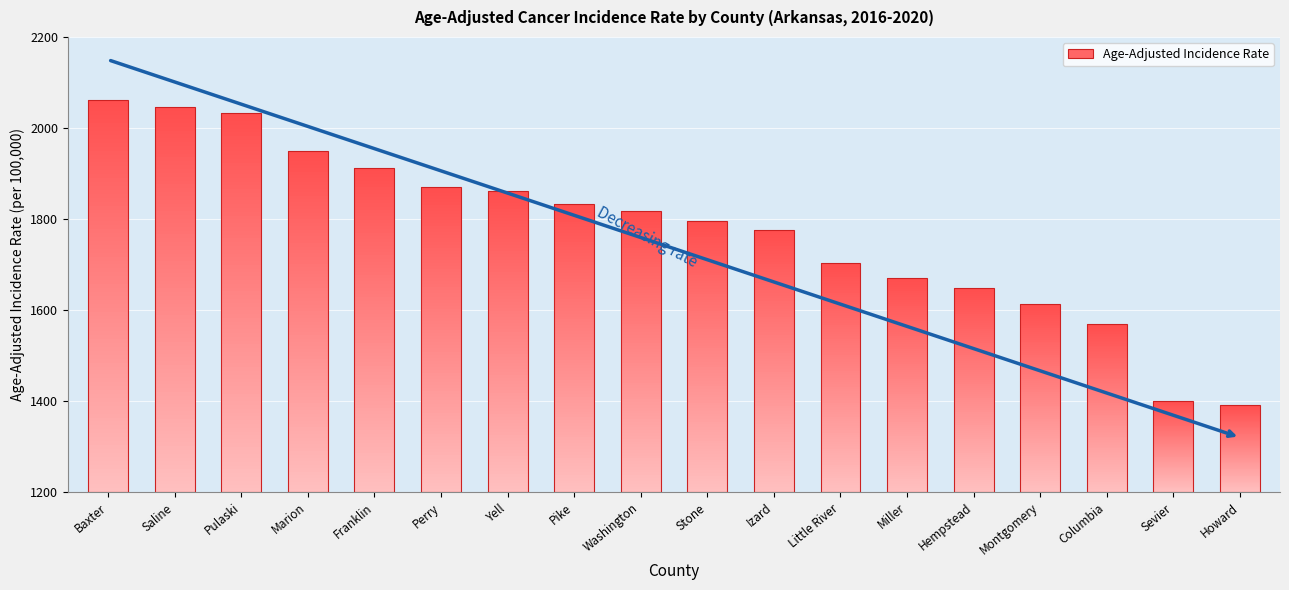

List the labels in order of value, smallest first.

Howard, Sevier, Columbia, Montgomery, Hempstead, Miller, Little River, Izard, Stone, Washington, Pike, Yell, Perry, Franklin, Marion, Pulaski, Saline, Baxter